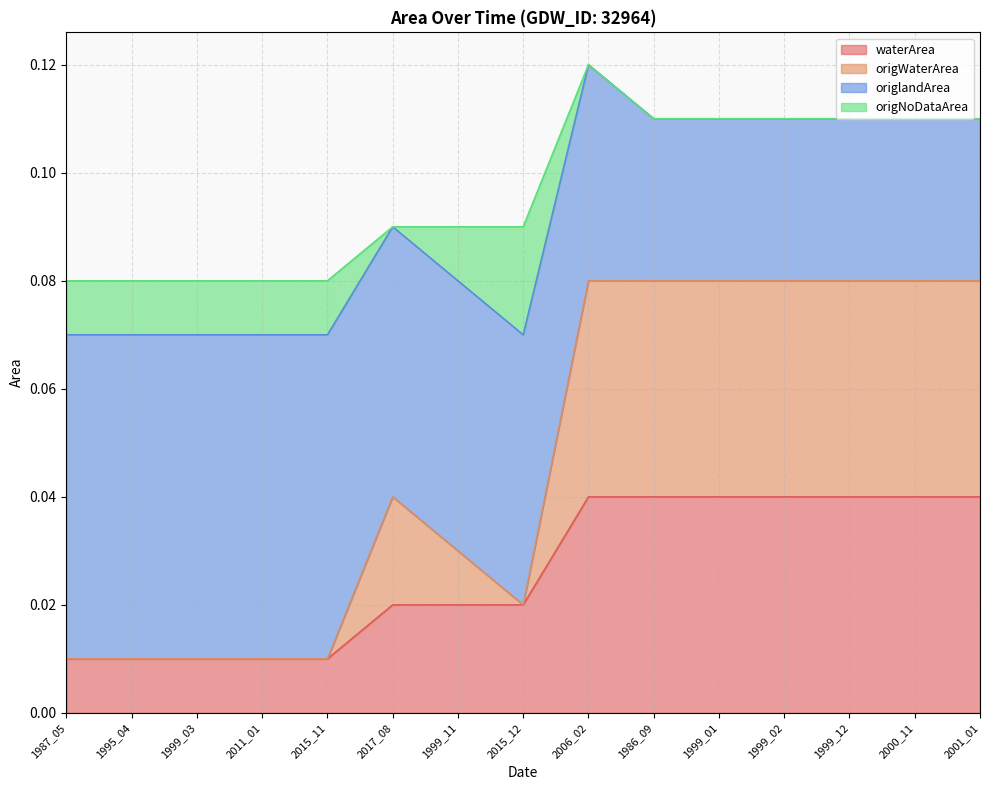

True or false: origWaterArea and waterArea cross at least once.

False